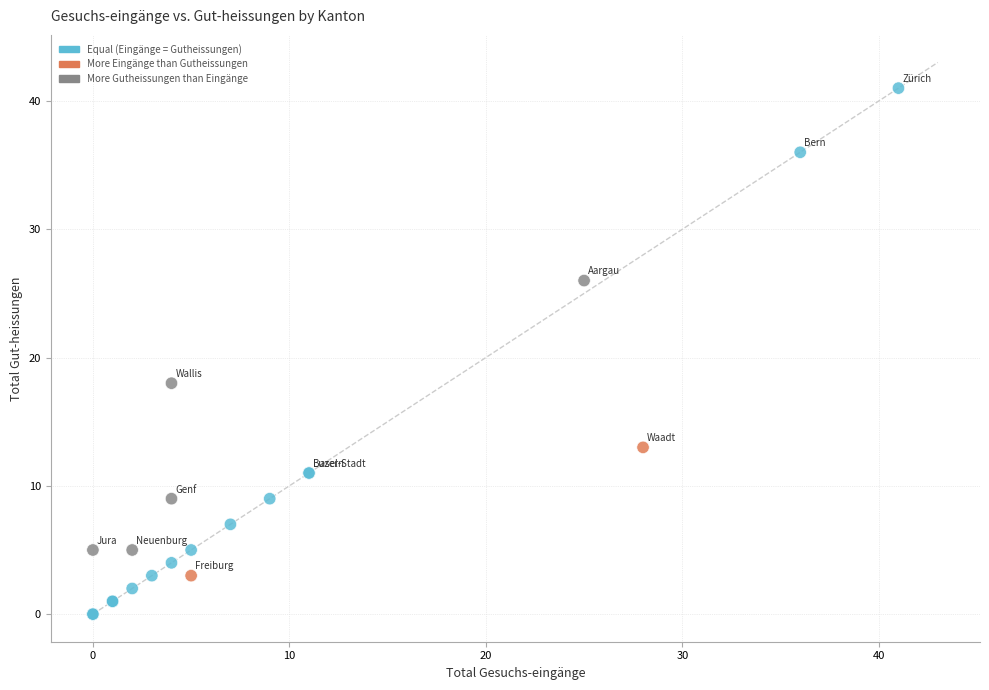

What Y value in the scatter plot is closest to 20?

18